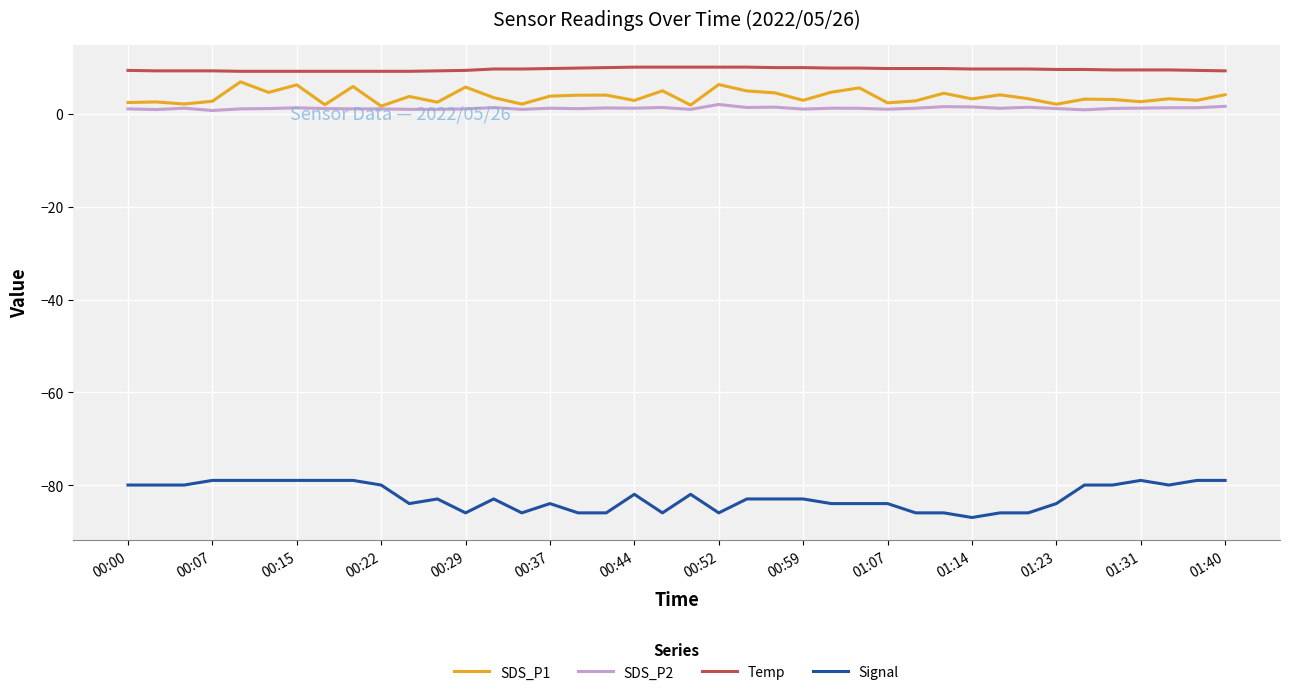

Which series has the largest total across all categories?

Temp